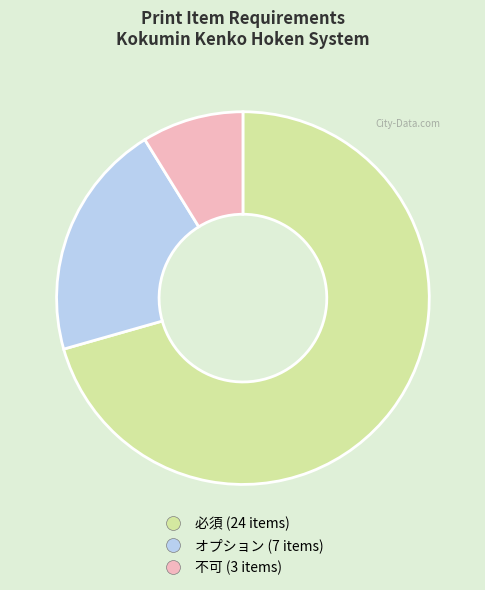

Is there a majority slice in this chart?

Yes